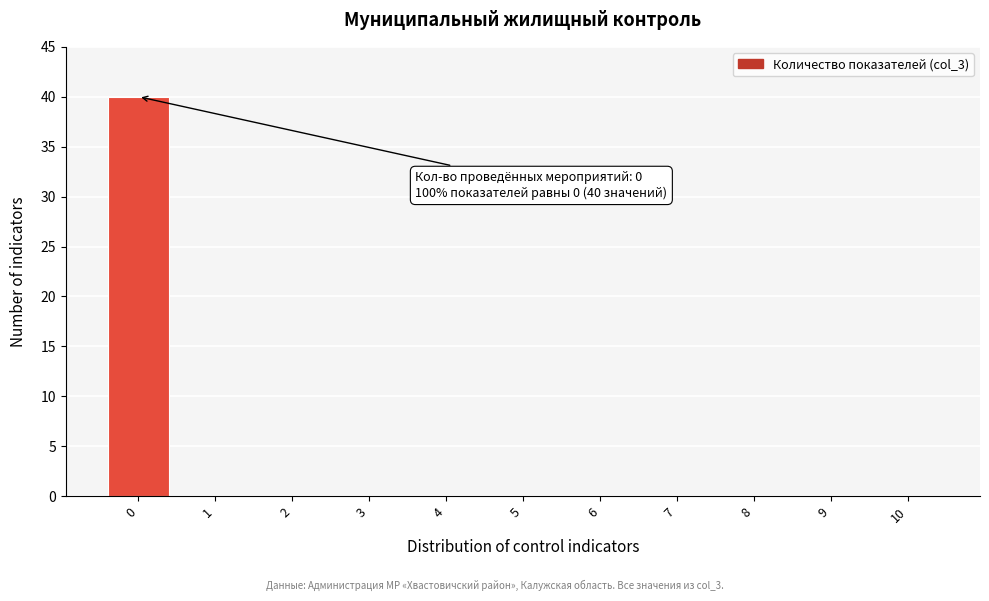

Reading left to right, transcribe all the data shown in this chart.

0=40	1=0	2=0	3=0	4=0	5=0	6=0	7=0	8=0	9=0	10=0